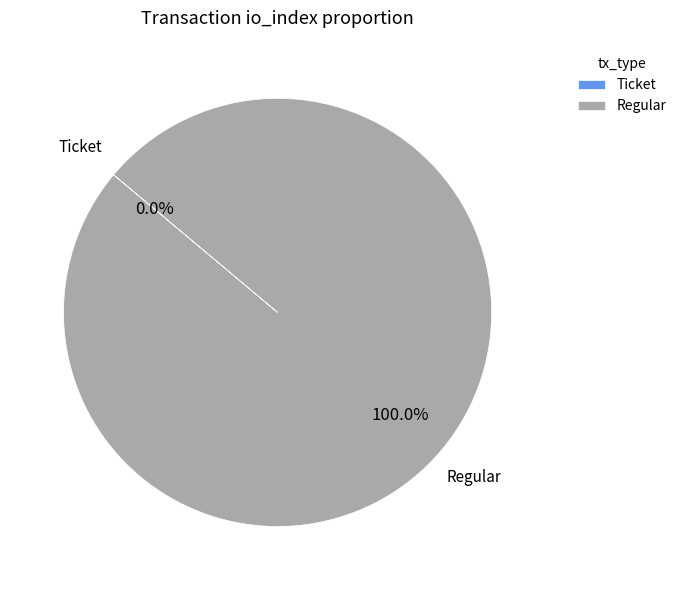

To the nearest percent, what is the difference between the Ticket and Regular slice percentages?

100%